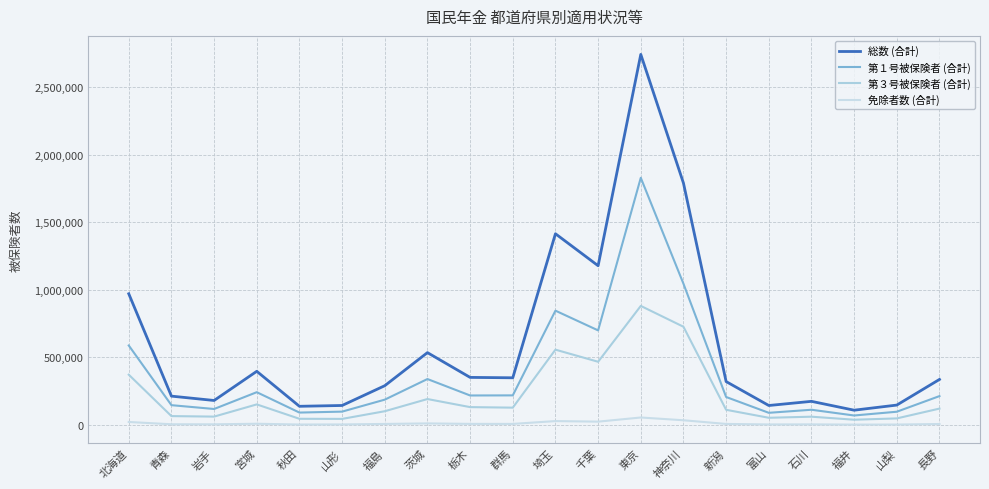

What is the difference between the maximum and minimum values in the 免除者数 (合計) series?

52648